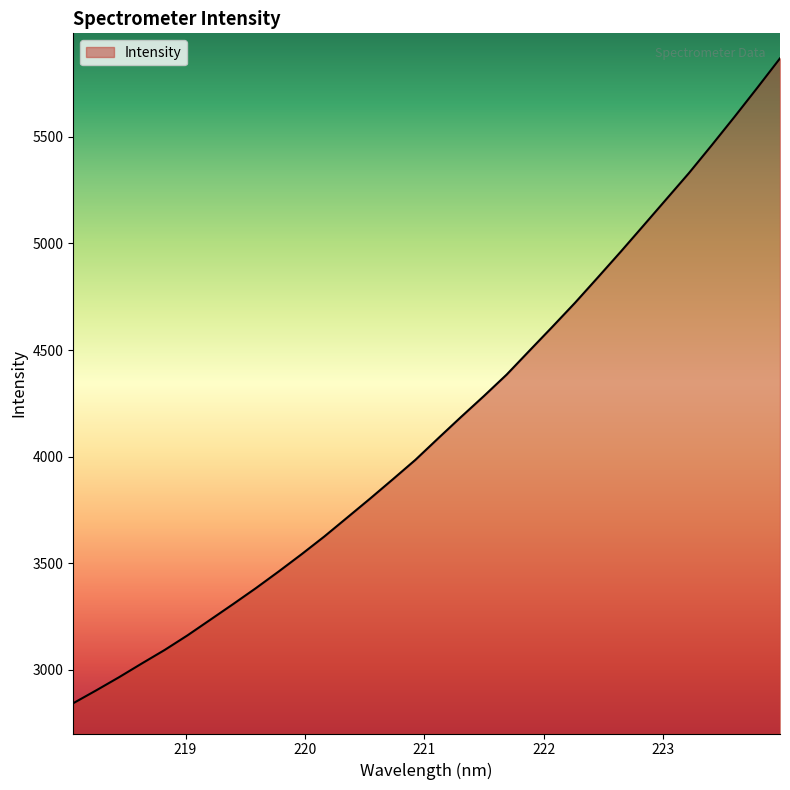

What is the difference between the maximum and minimum values?

3025.5